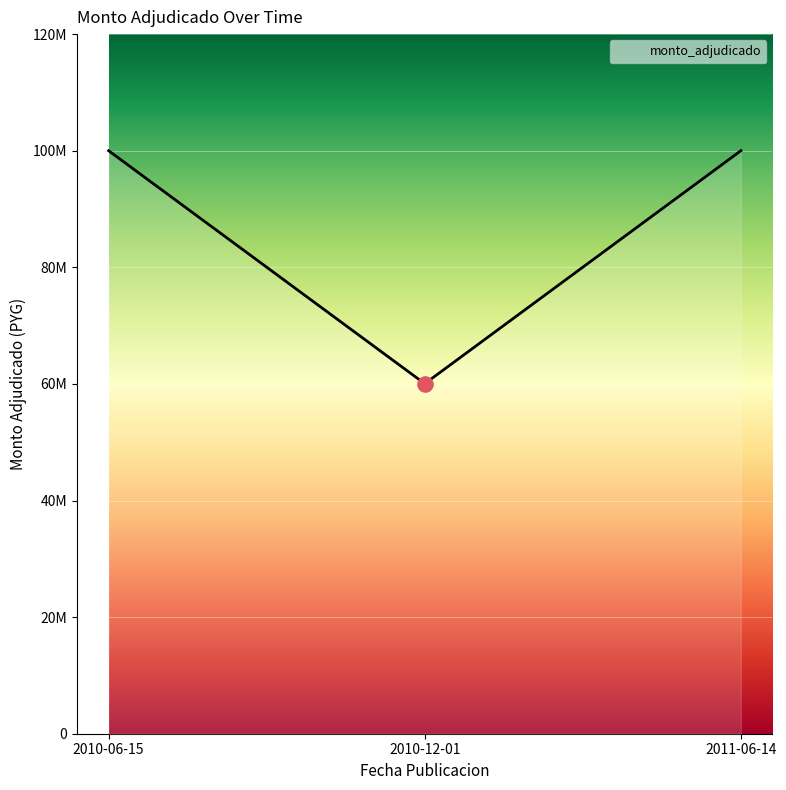

Approximately how many times larger is the value at 2011-06-14 compared to 2010-06-15?

1.0